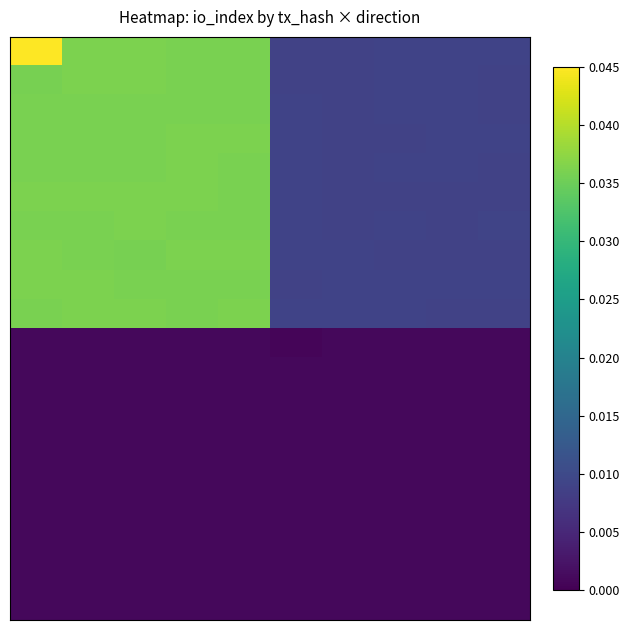

How many series are shown in this chart?

20